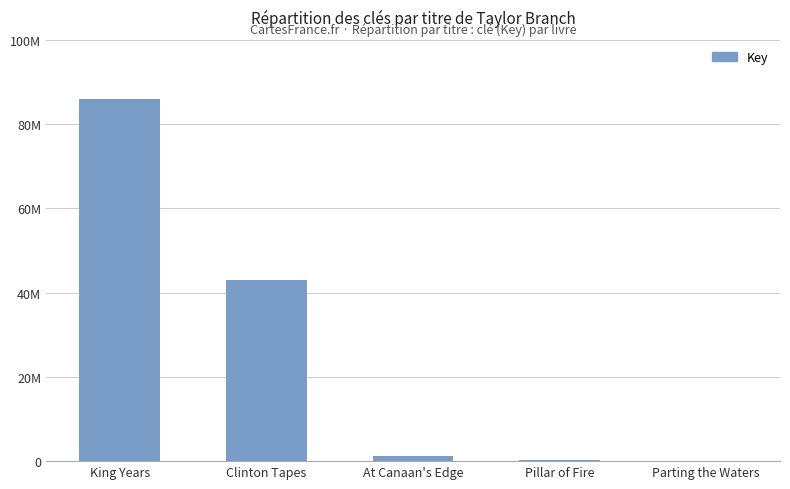

How many data points does each series have?

5